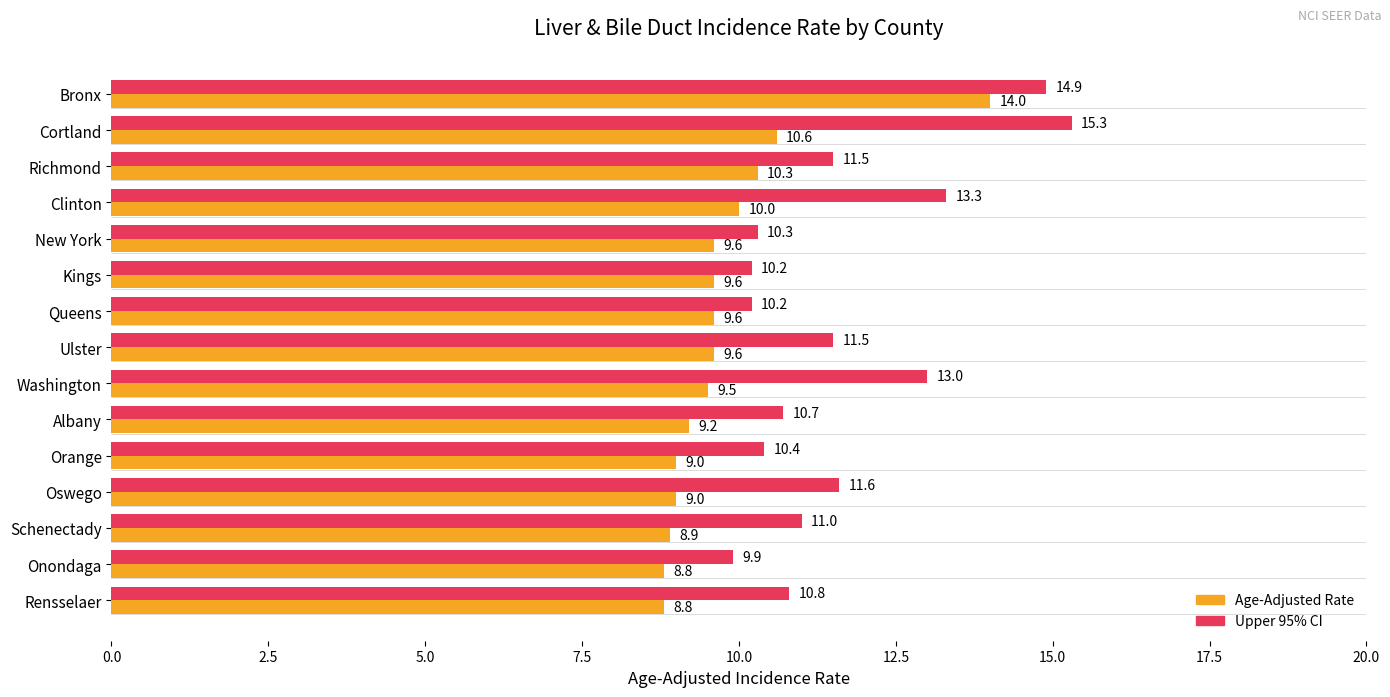

The value of Upper 95% CI at Kings is 10.2. True or false?

True